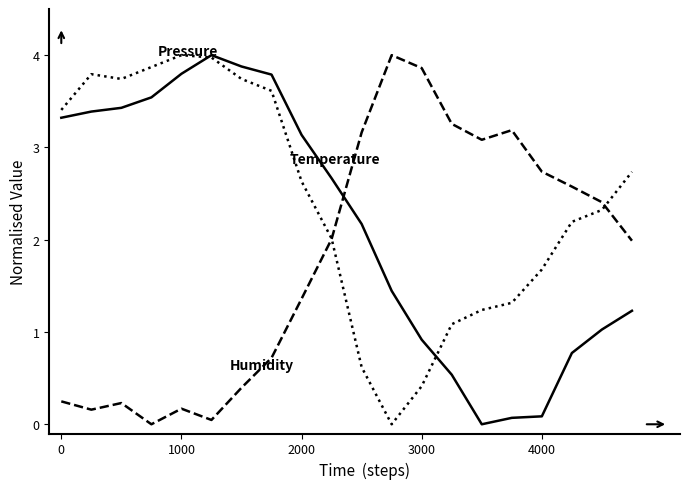

What is the maximum value shown in the chart?

4.0